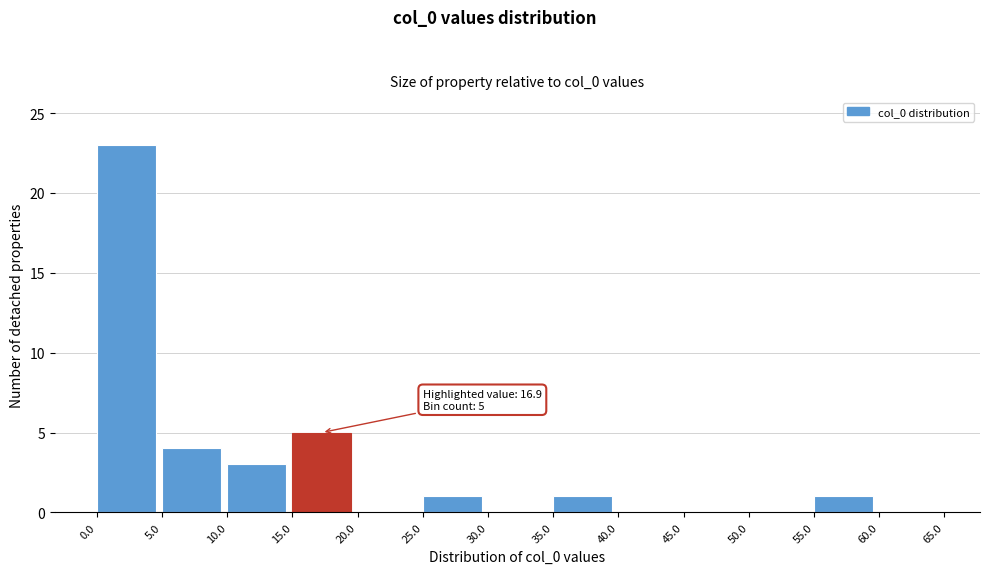

Which range on the x-axis has the tallest bar?

0.0 to 5.0